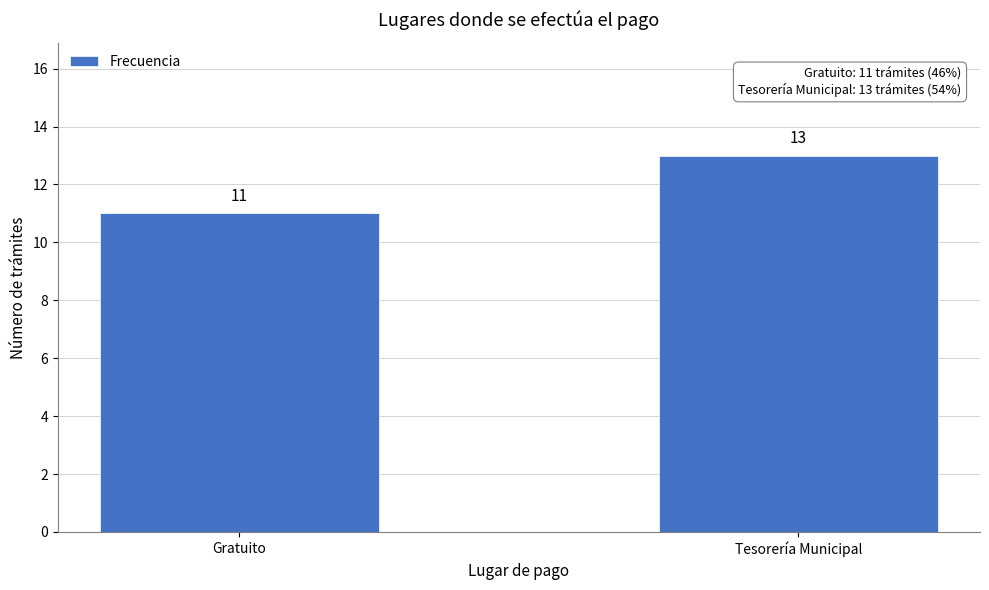

Reading left to right, what are all the values shown in this chart?

Gratuito=11	Tesorería Municipal=13